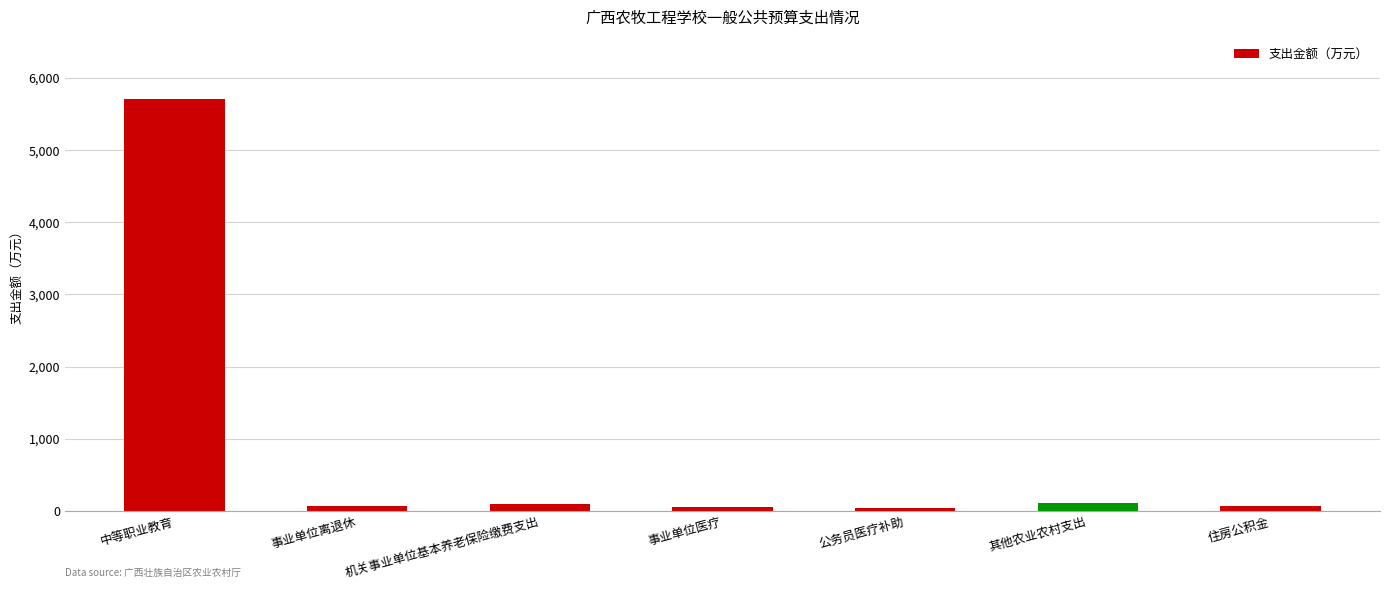

What is the label of the 6th bar from the left?

其他农业农村支出